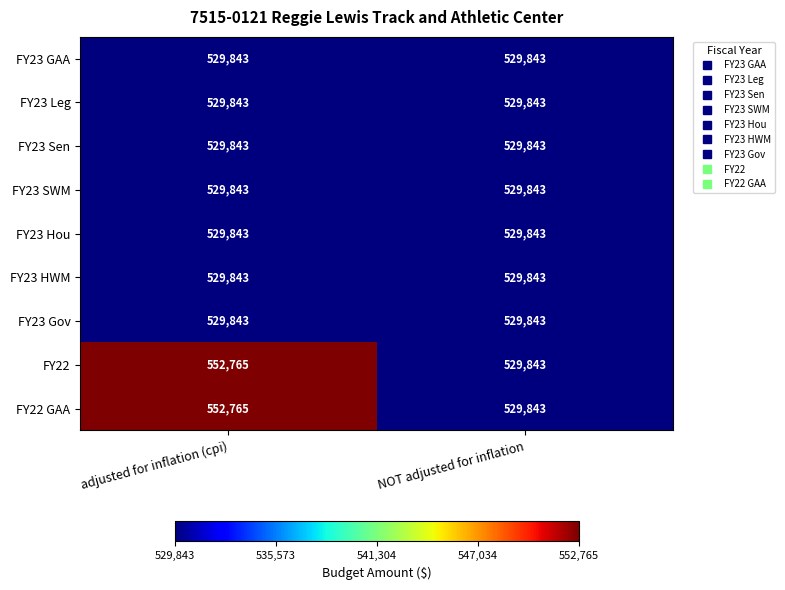

What value does the FY22 series have at NOT adjusted for inflation, to the nearest 10?

529840